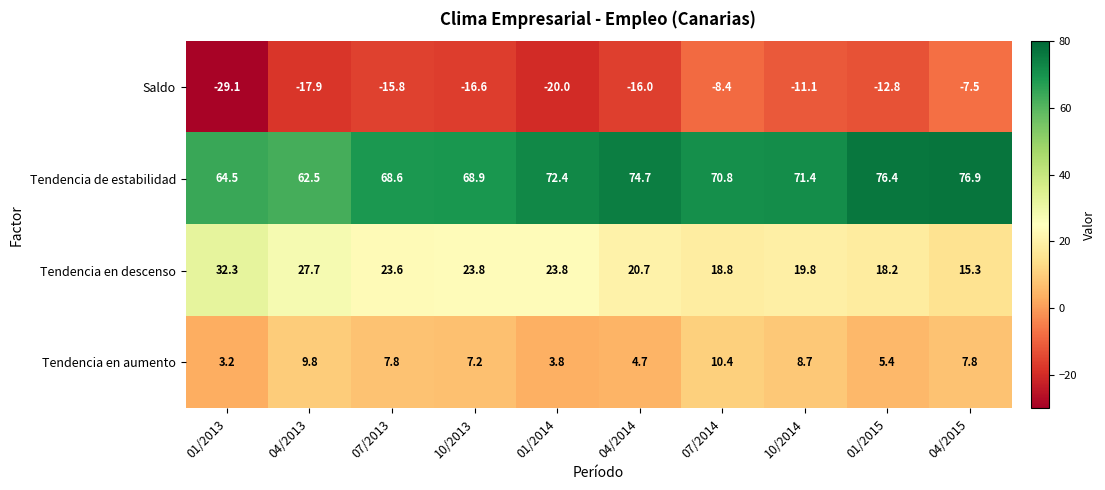

At 04/2015, list the series in order from smallest to largest.

Saldo, Tendencia en aumento, Tendencia en descenso, Tendencia de estabilidad